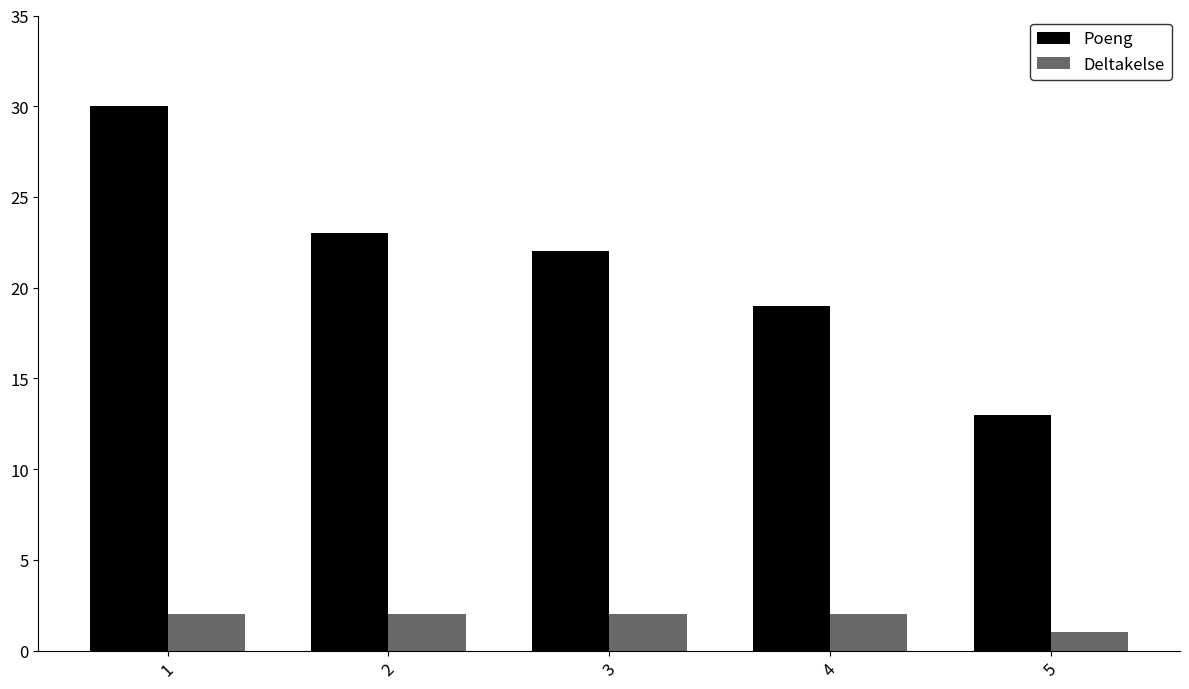

How many values in the Poeng series are below 22?

2